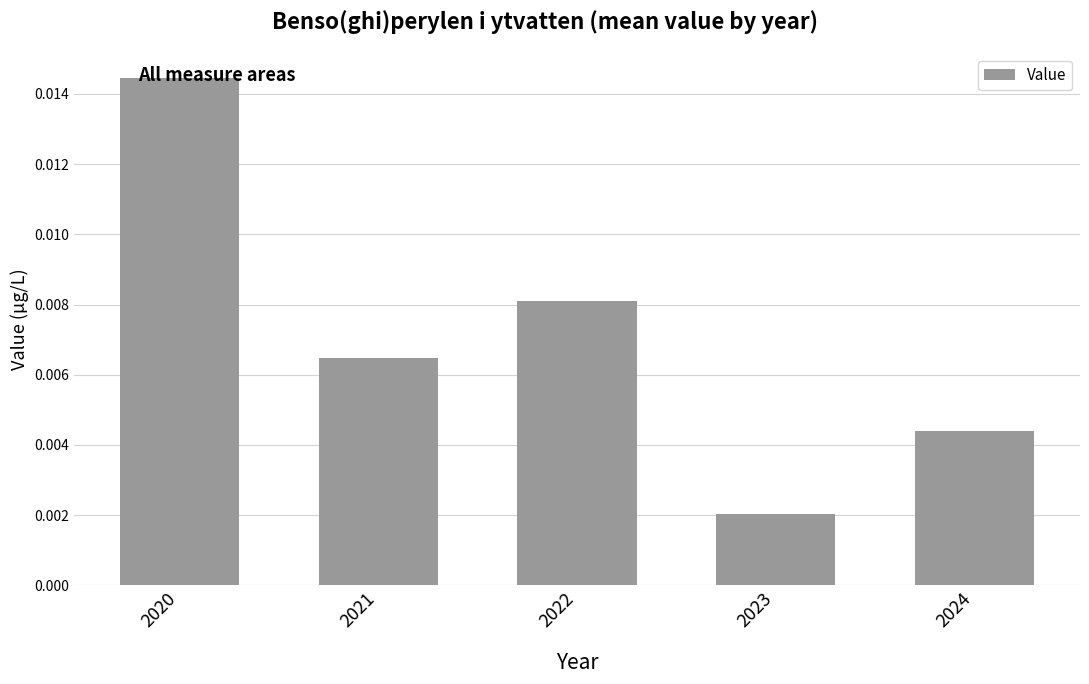

Which label corresponds to the largest value in the chart?

2020